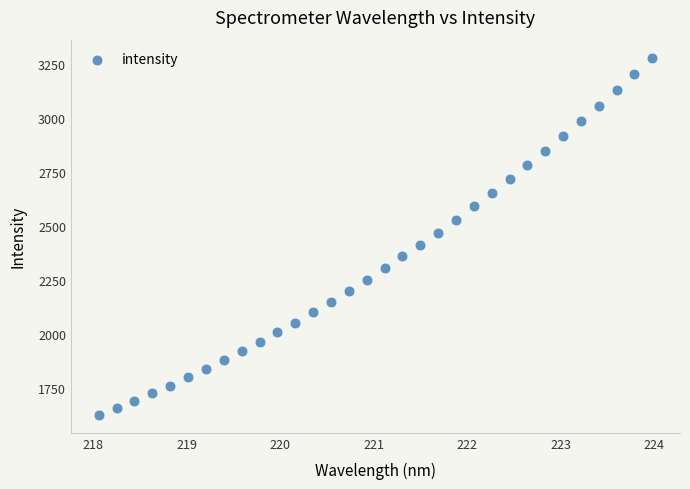

What is the range of X values (max minus min)?

5.9